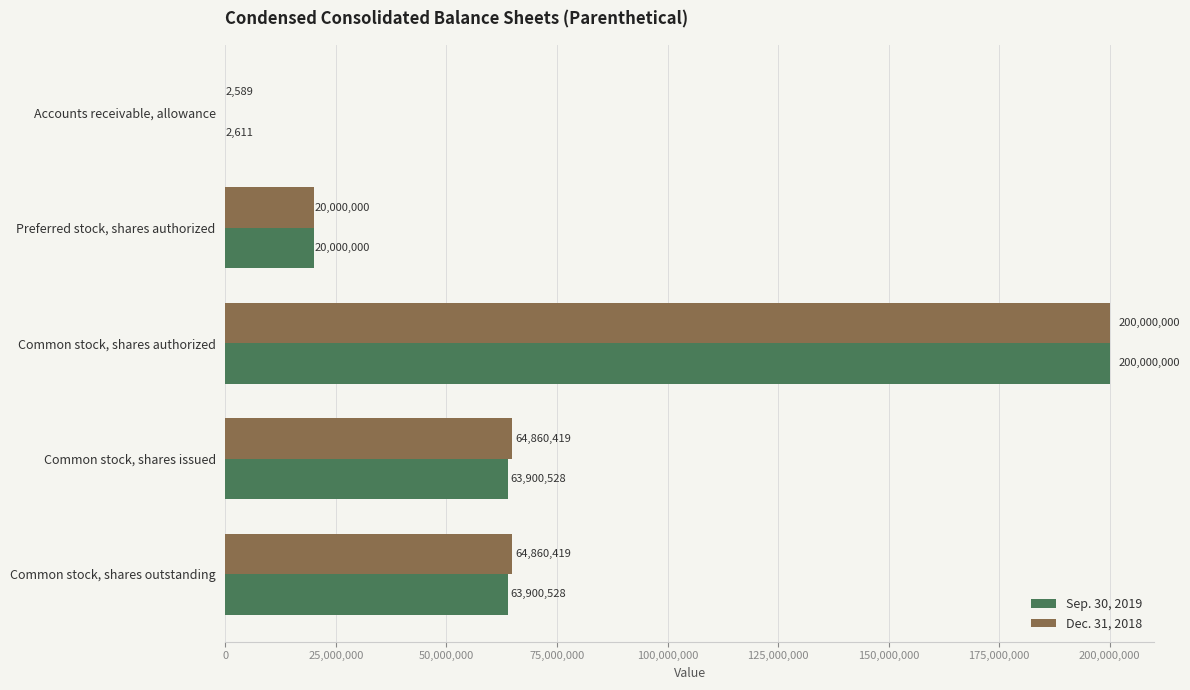

What is the sum of all Dec. 31, 2018 values?

349723427